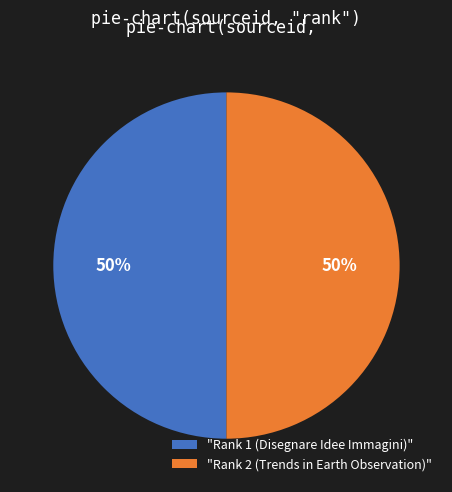

To the nearest percent, what is the average slice percentage?

50%